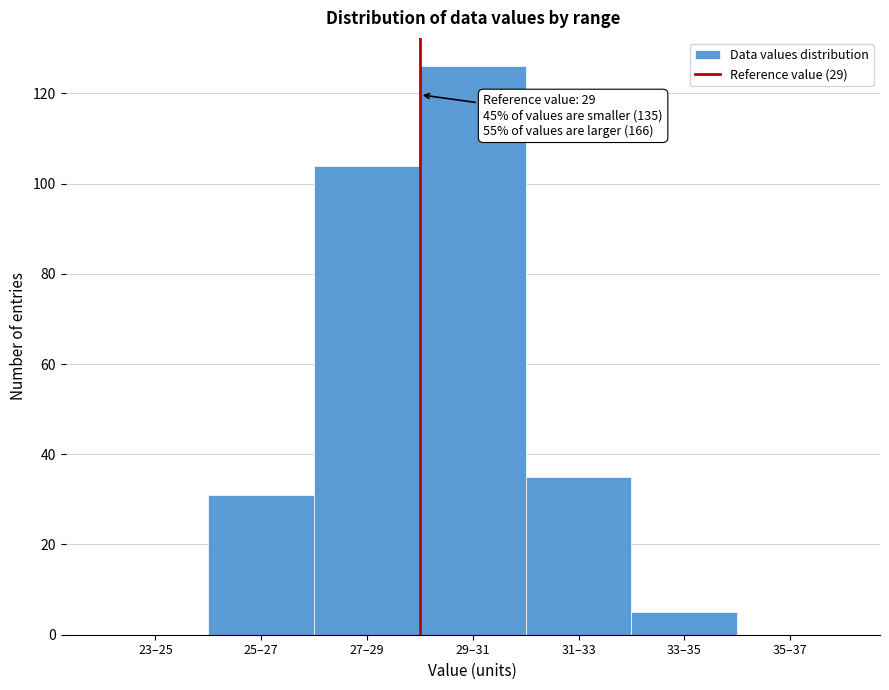

Reading left to right, extract all data points from this chart.

23–25=0	25–27=31	27–29=104	29–31=126	31–33=35	33–35=5	35–37=0